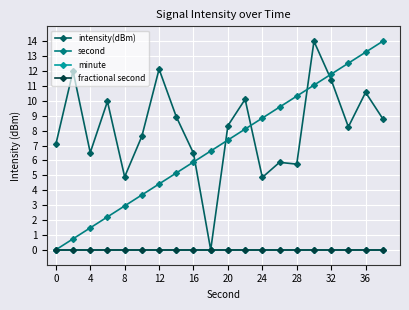

True or false: fractional second and intensity(dBm) cross at least once.

False